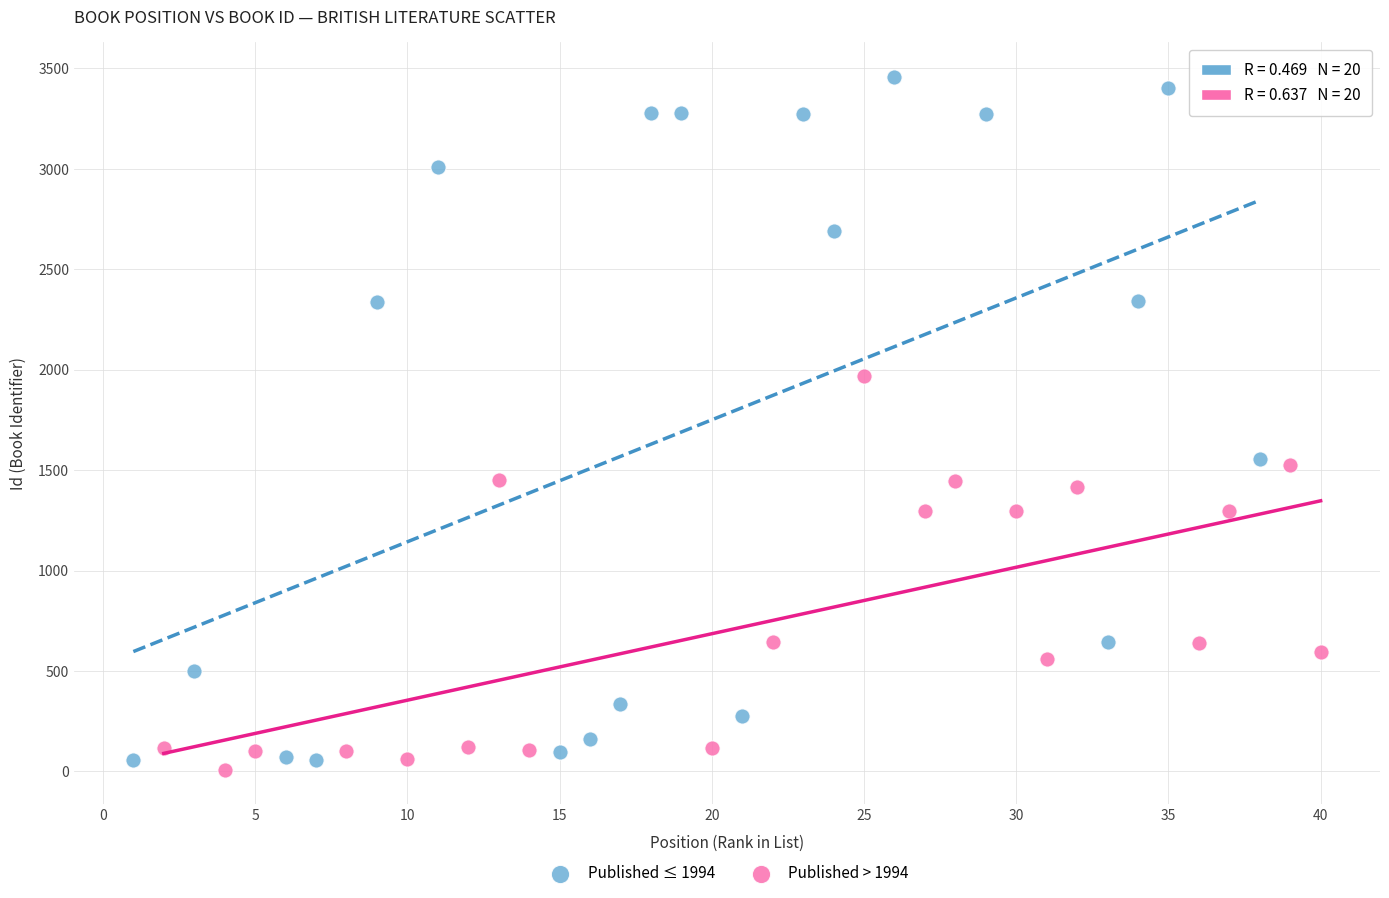

Which series reaches the maximum Y coordinate?

Published ≤ 1994